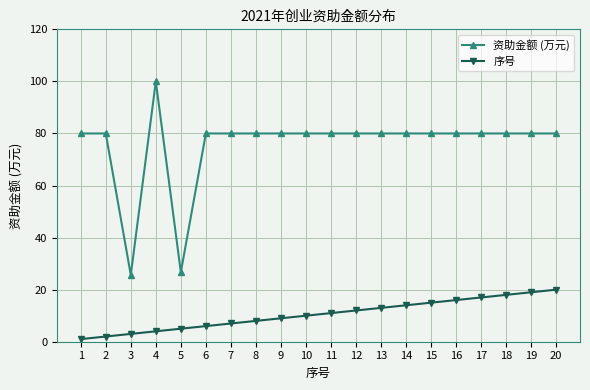

What is the average value of the 序号 series?

10.5